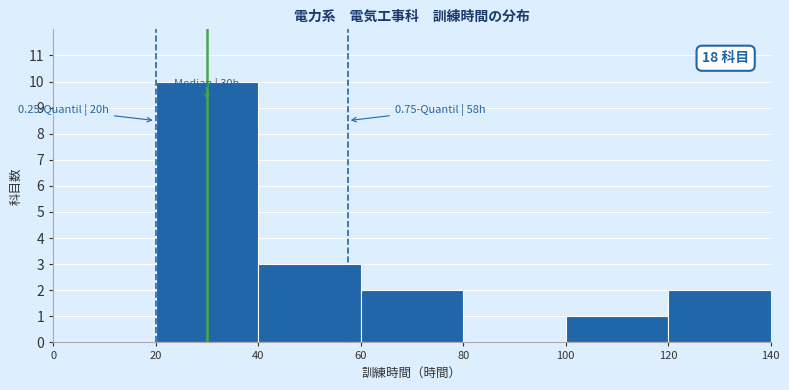

Which range on the x-axis has the tallest bar?

20 to 40